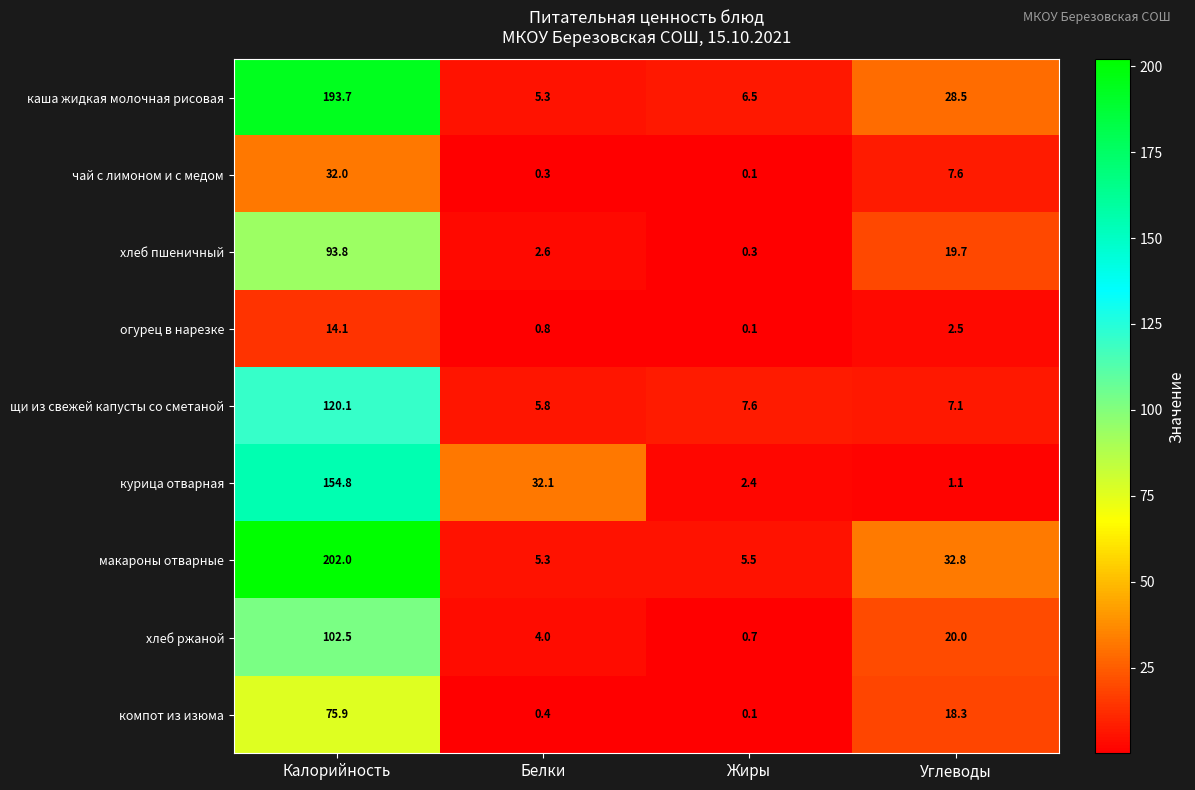

What is the highest value of the компот из изюма series?

75.9